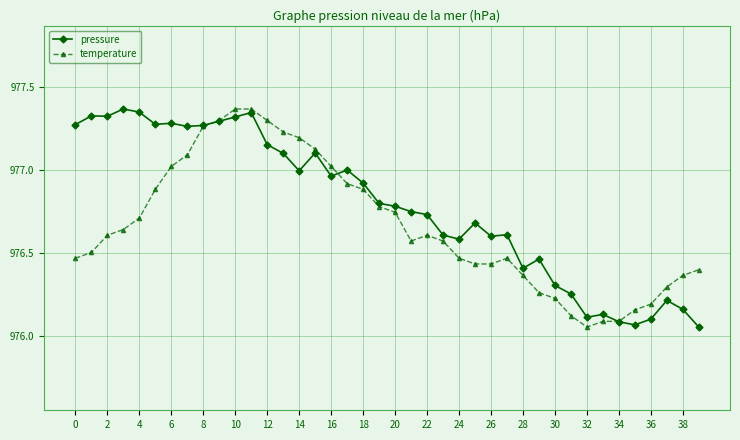

Which series has the largest total across all categories?

pressure